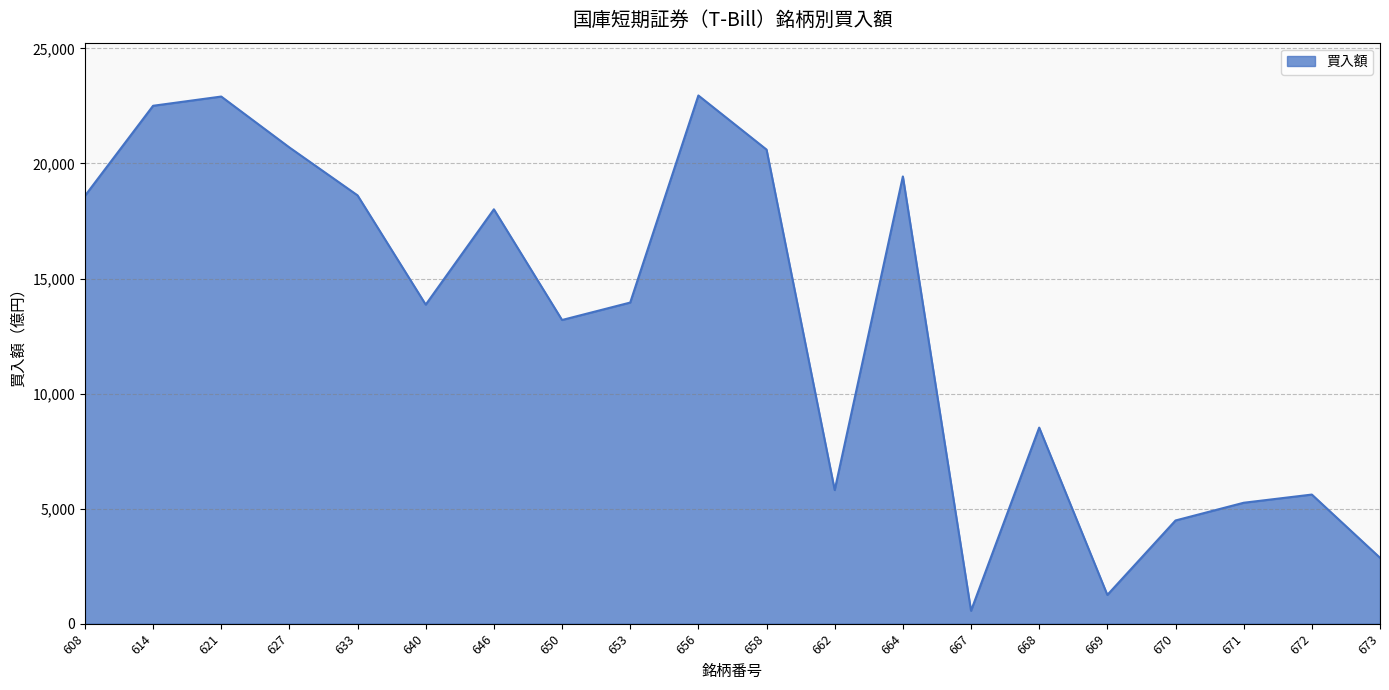

Does the chart display data point markers on the line(s)?

No